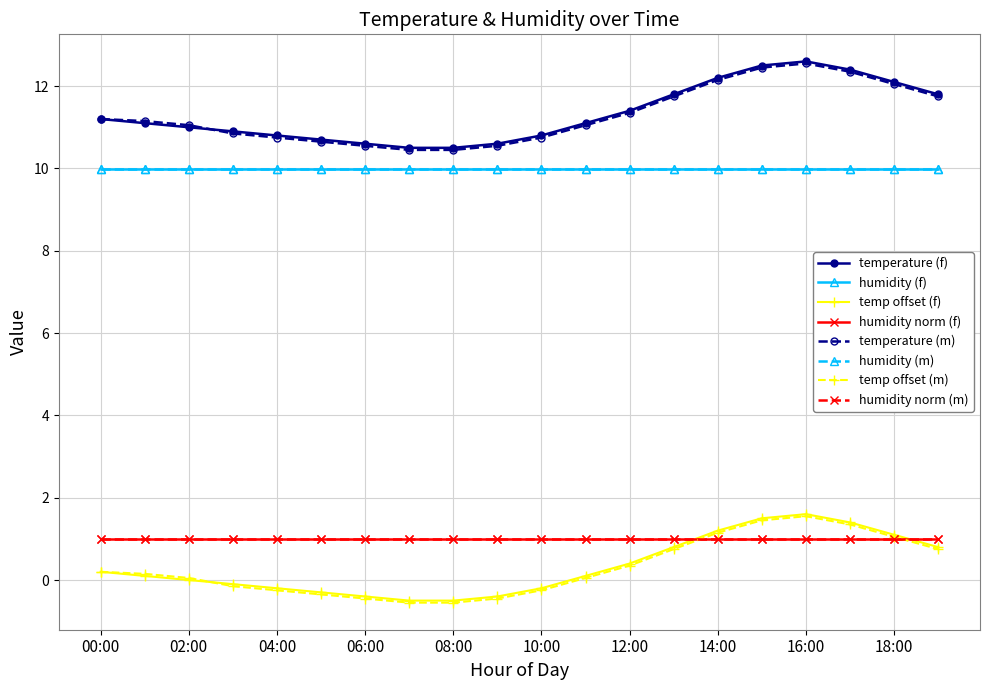

Is this an area chart (filled region under the line)?

No